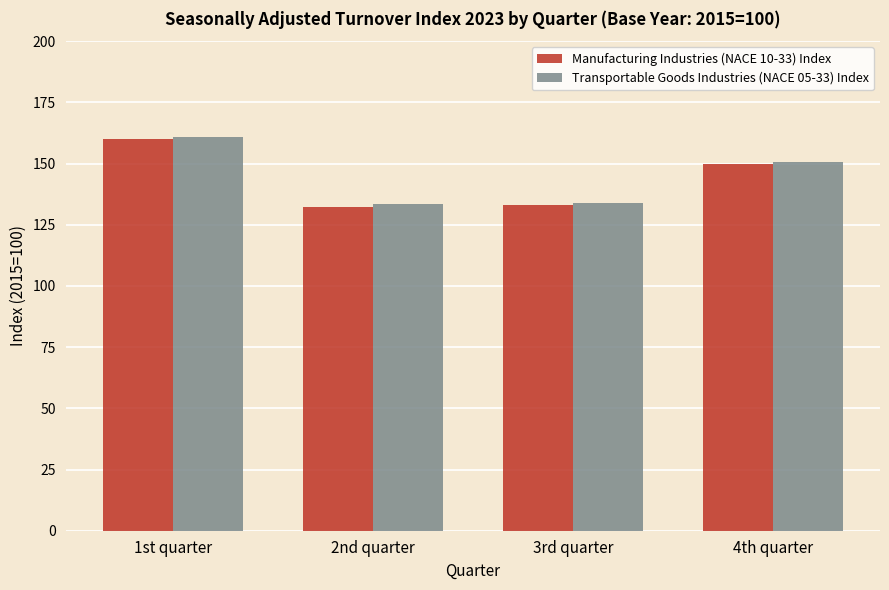

Which series has the largest range (max minus min)?

Manufacturing Industries (NACE 10-33) Index